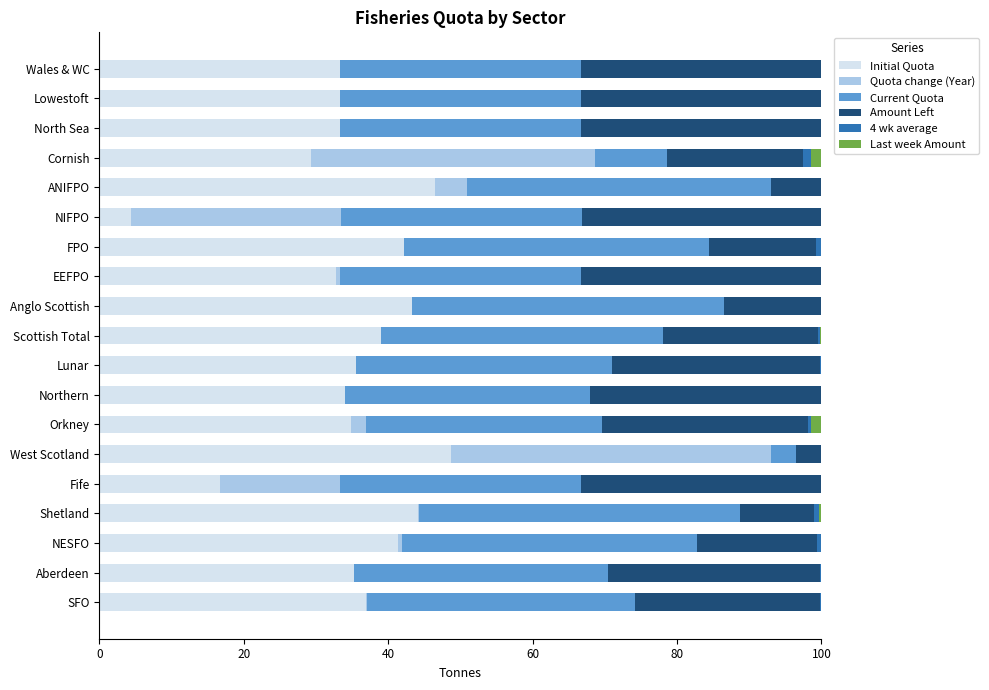

The value of Initial Quota at Lunar is 35.5. True or false?

True